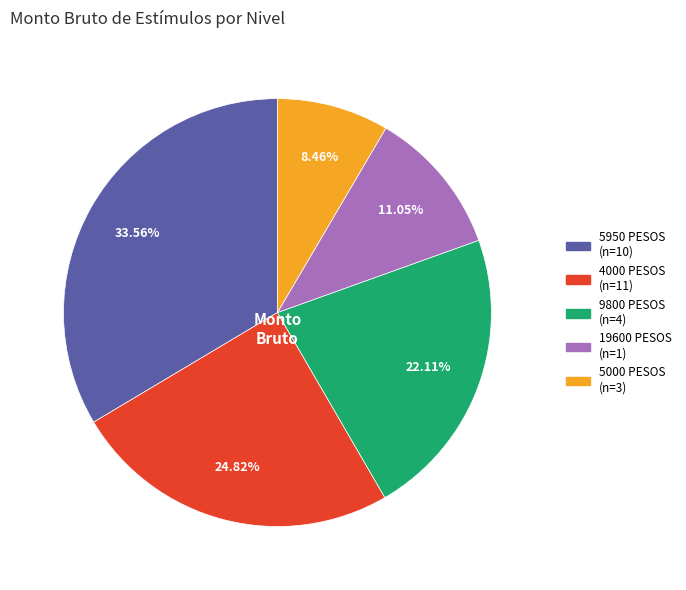

Is there any slice that represents more than half of the pie?

No